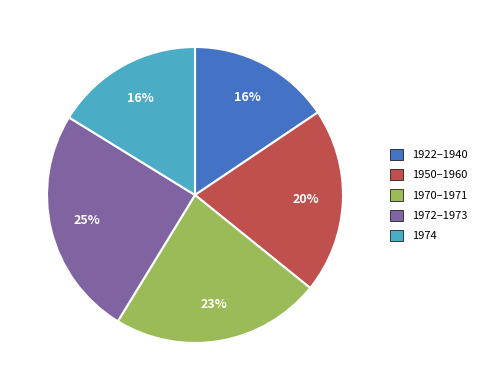

Which has a higher value, 1922–1940 or 1970–1971?

1970–1971